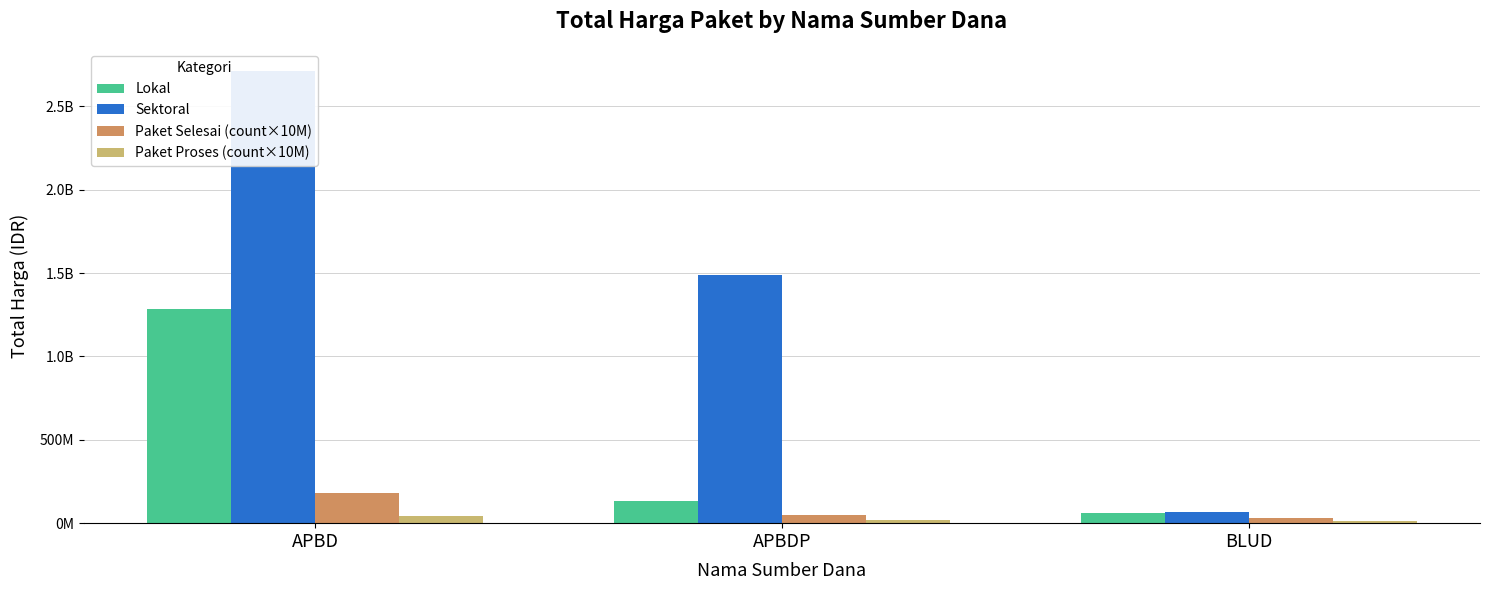

List the series in order of their peak value, highest first.

Sektoral, Lokal, Paket Selesai (count×10M), Paket Proses (count×10M)